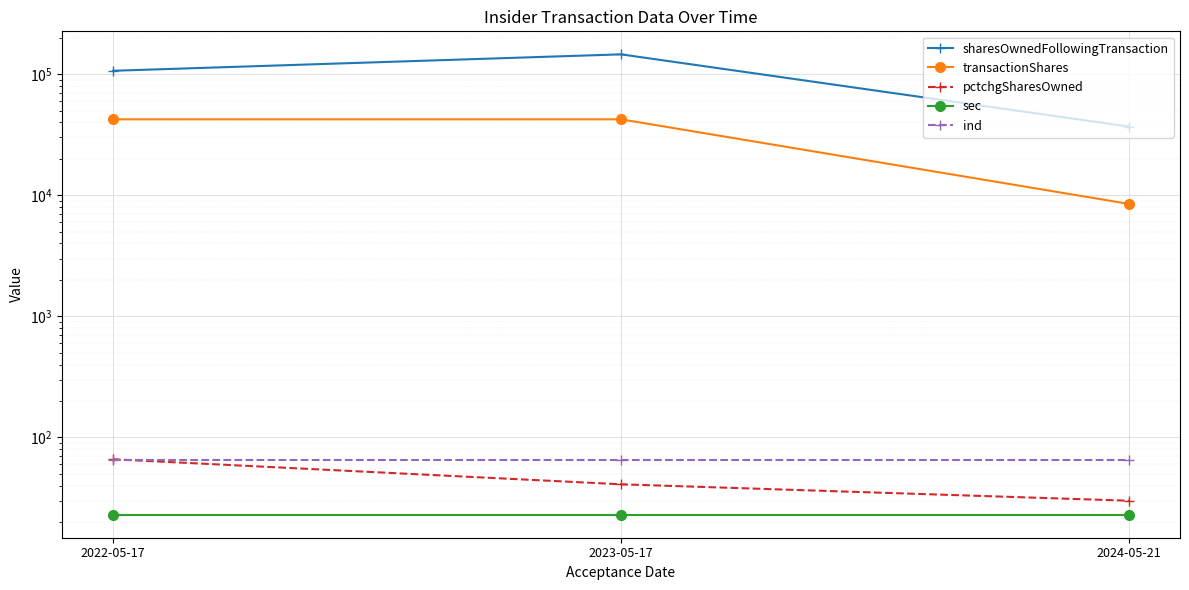

Which series changed the most between 2022-05-17 and 2023-05-17?

sharesOwnedFollowingTransaction